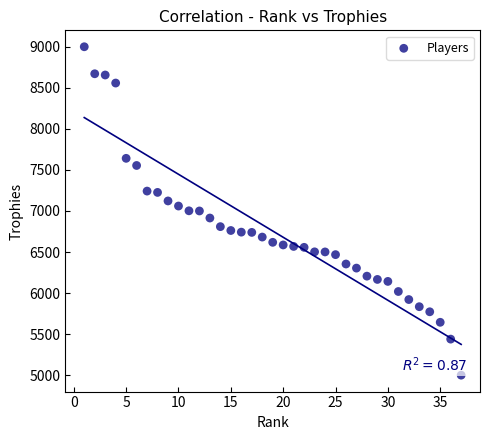

What is the range of X values (max minus min)?

36